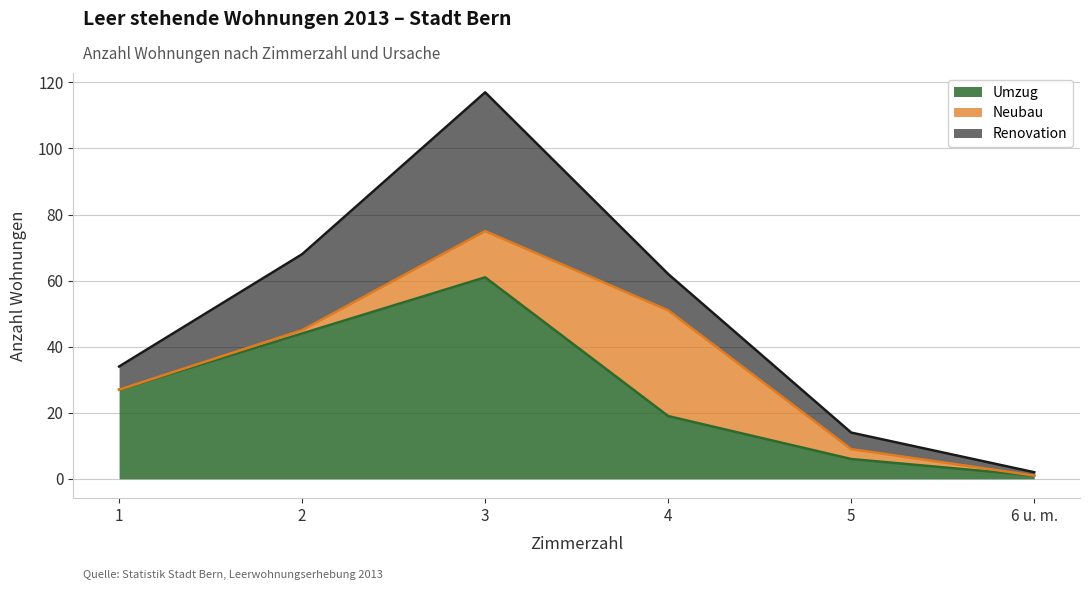

Which series has the largest total across all categories?

Umzug